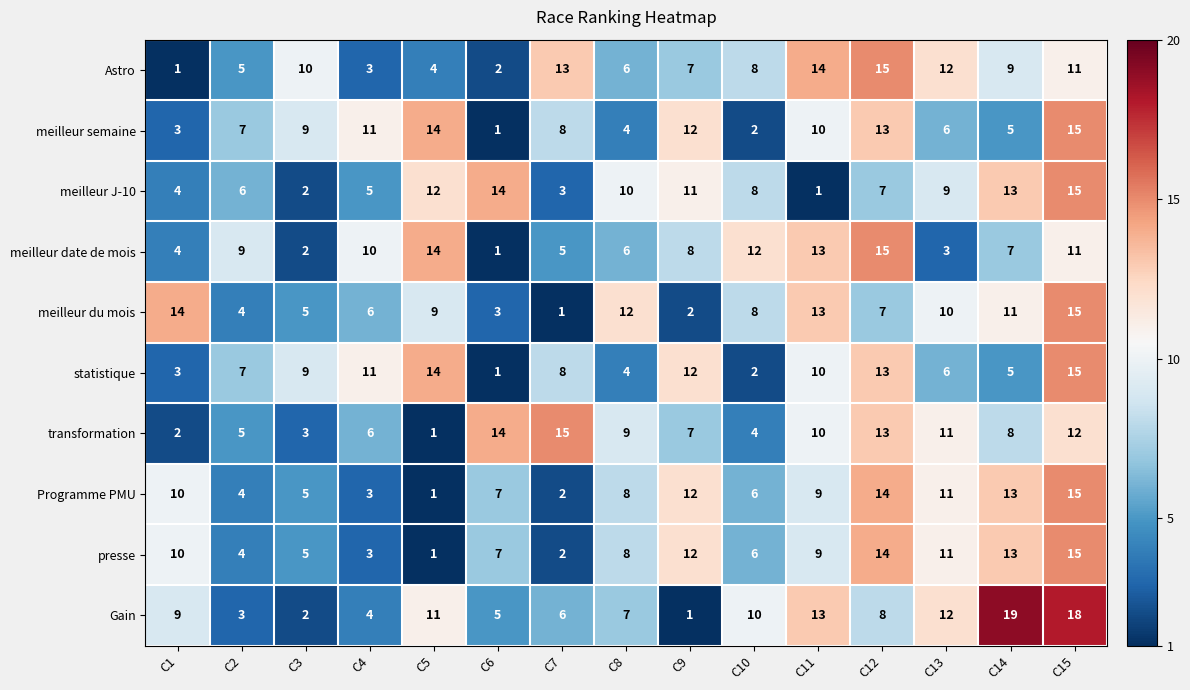

What is the average value of the presse series?

8